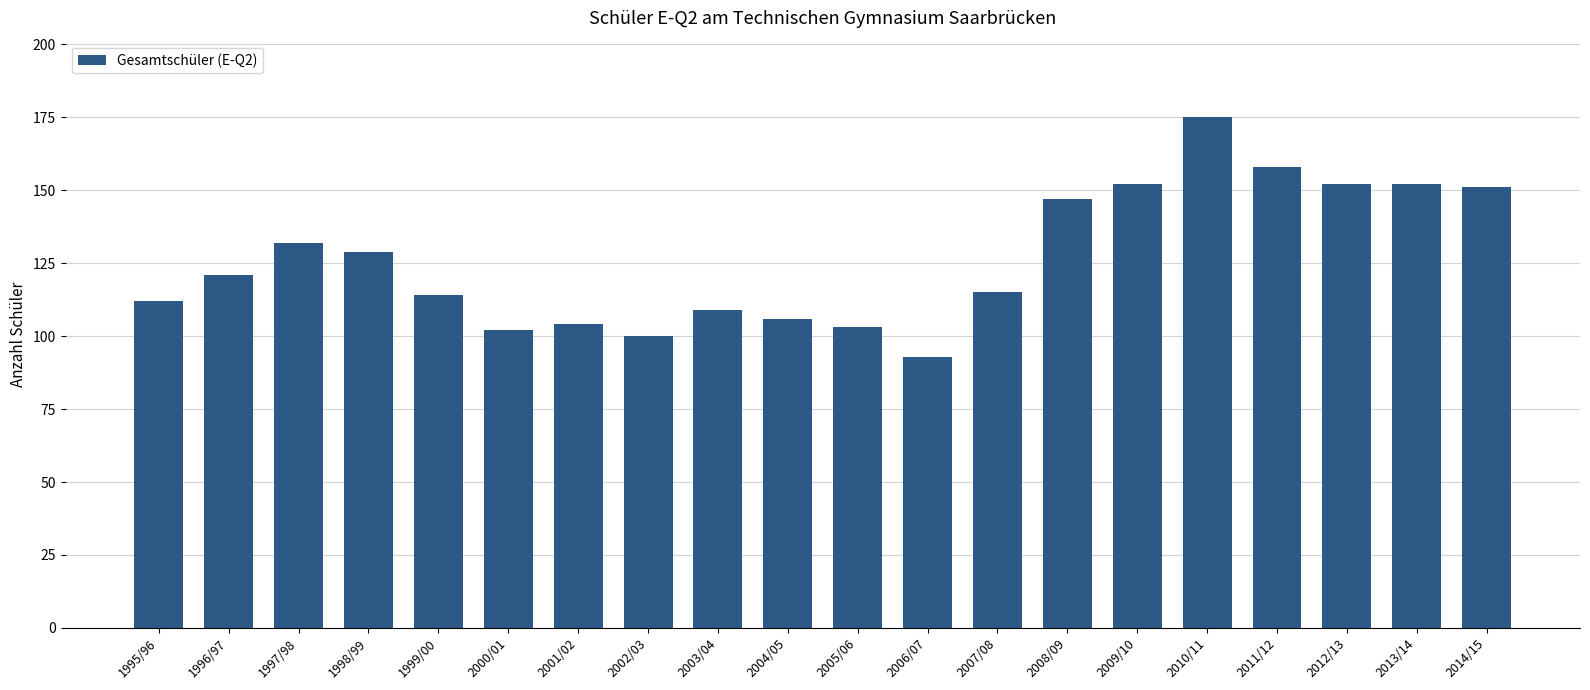

What is the difference between the maximum and minimum values?

82